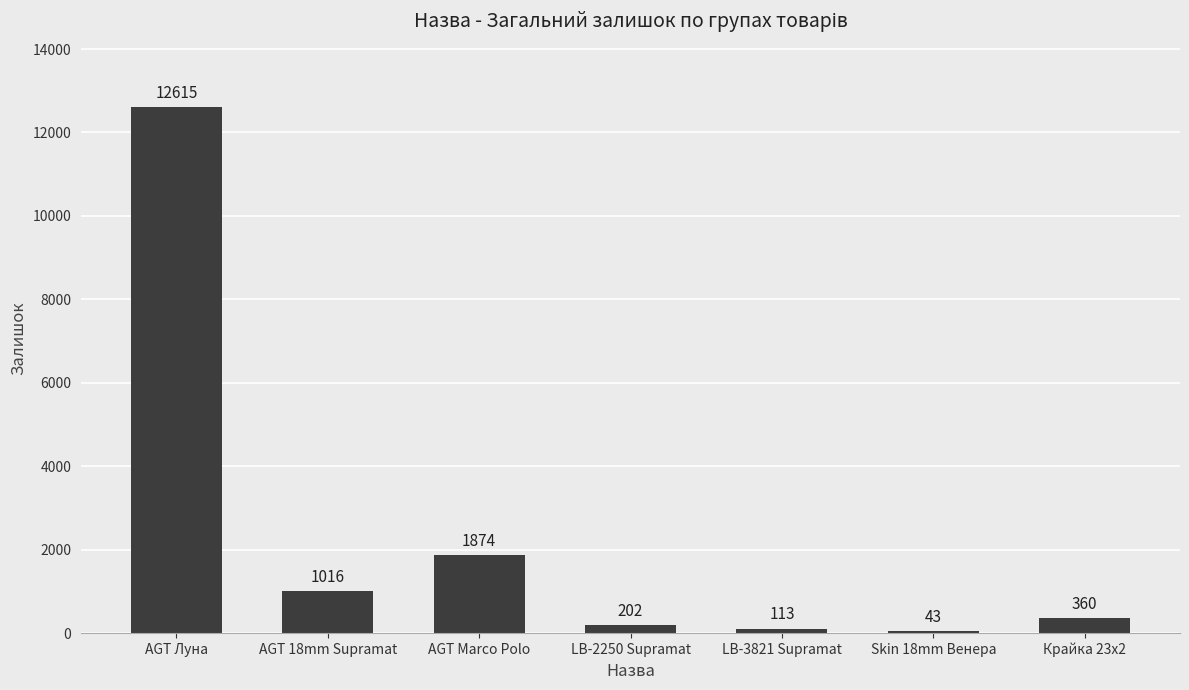

How many values are below 360?

3